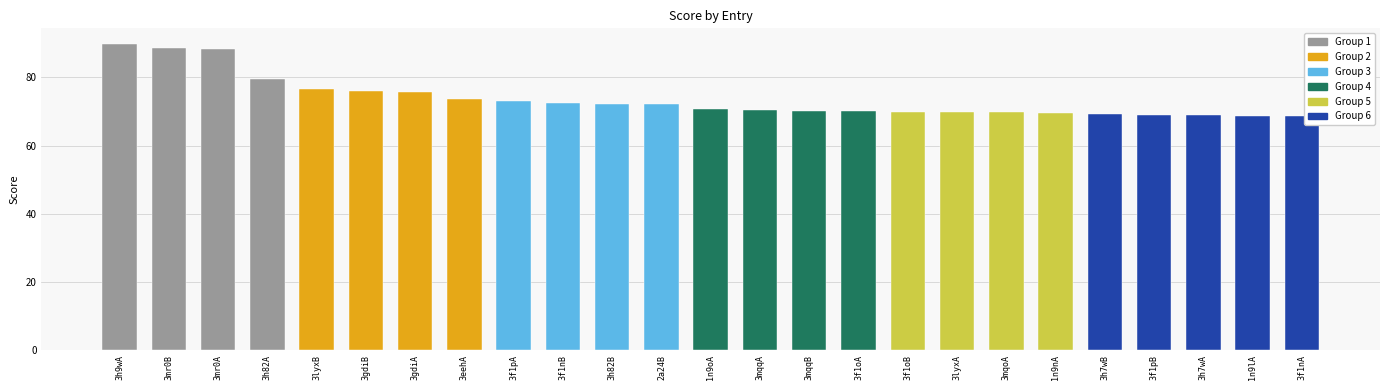

Which has a higher value, 1n9lA or 3mqqA?

3mqqA